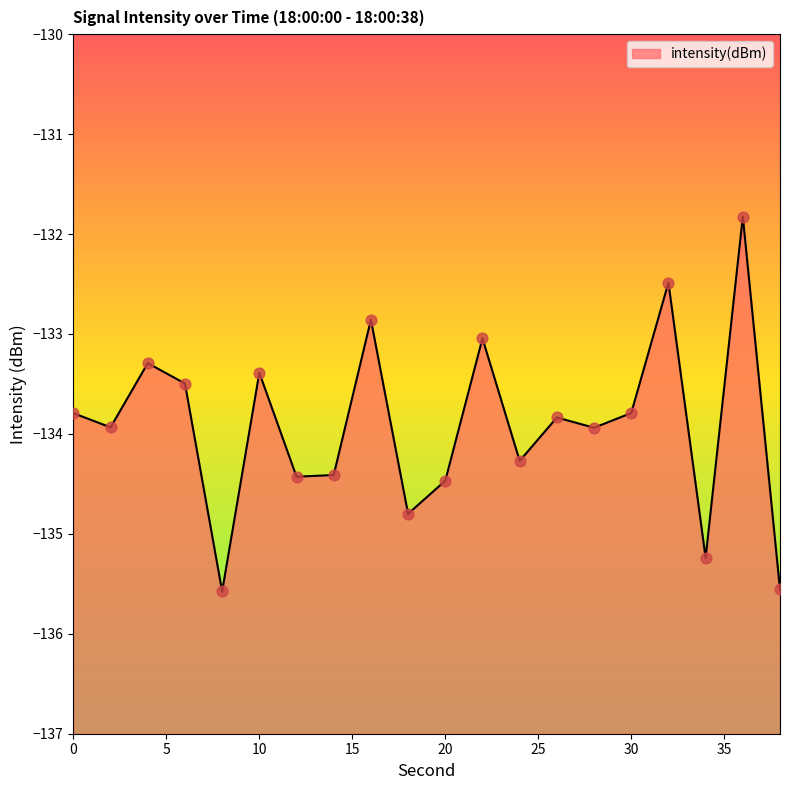

What is the change in value from 22 to 30?

-0.7